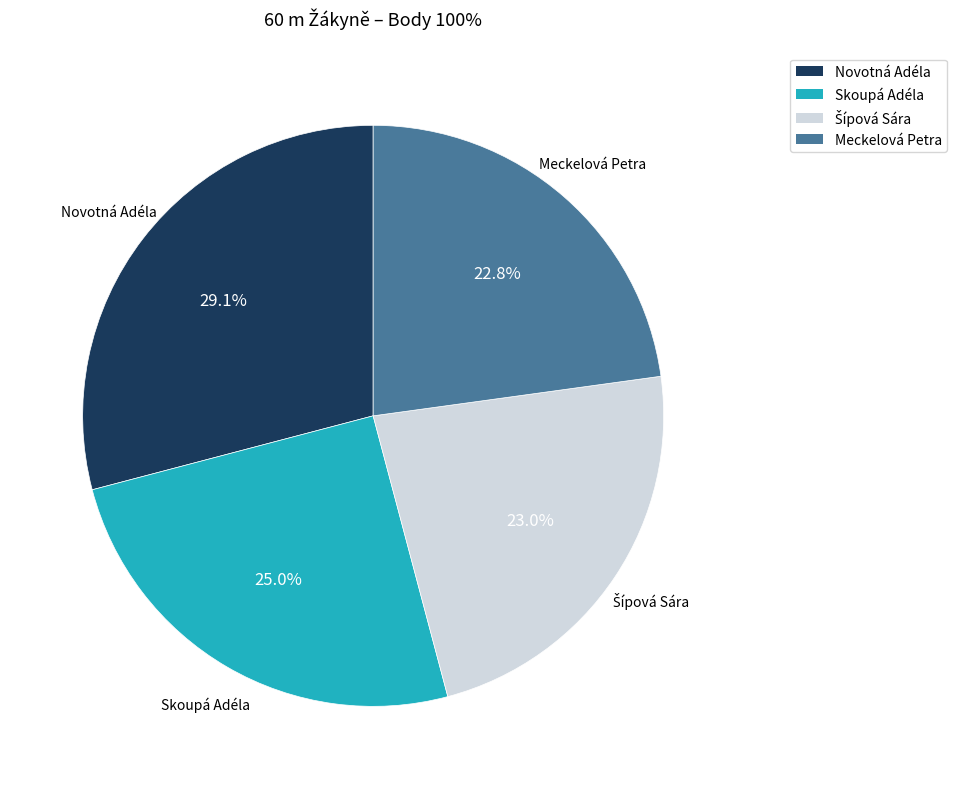

Is there a majority slice in this chart?

No